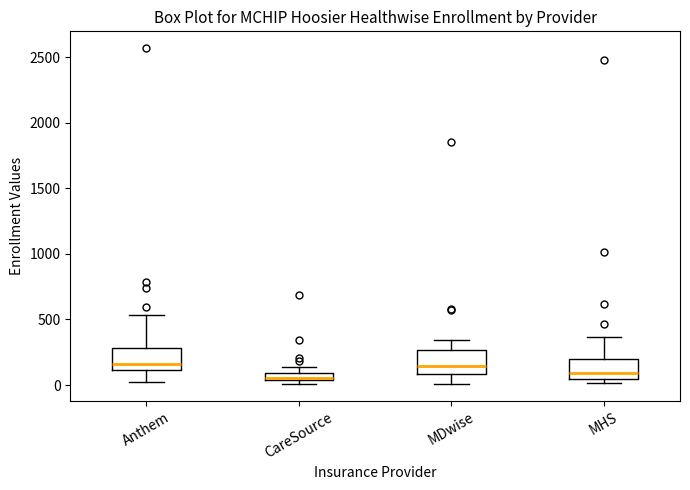

Where is the lower edge of the box for CareSource on the y-axis? The values are not printed on the chart, so give them approximately, as read against the axis.

50